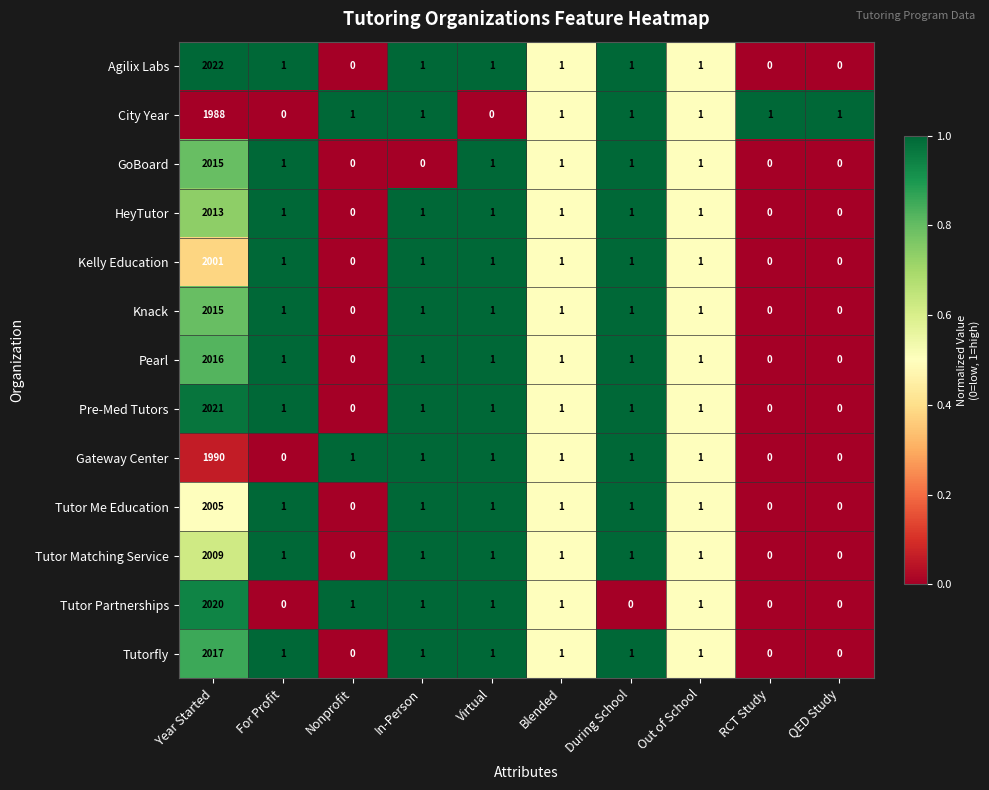

Which series has the largest range (max minus min)?

Agilix Labs